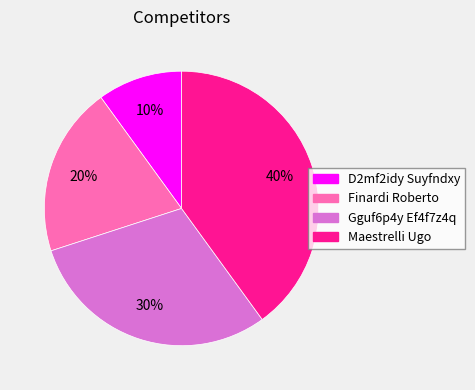

Is there any slice that represents more than half of the pie?

No